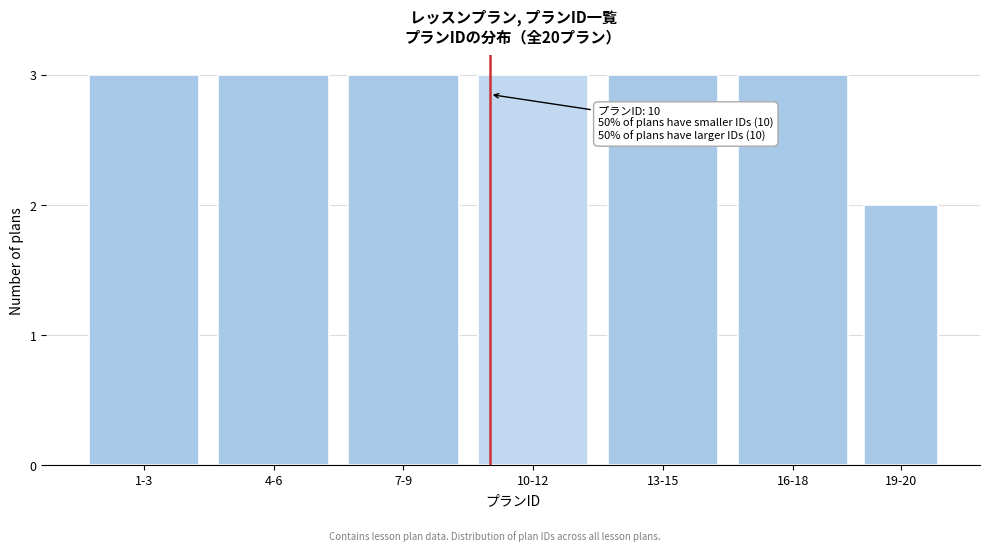

Reading right to left, what are all the values shown in this chart?

19-20=2	16-18=3	13-15=3	10-12=3	7-9=3	4-6=3	1-3=3